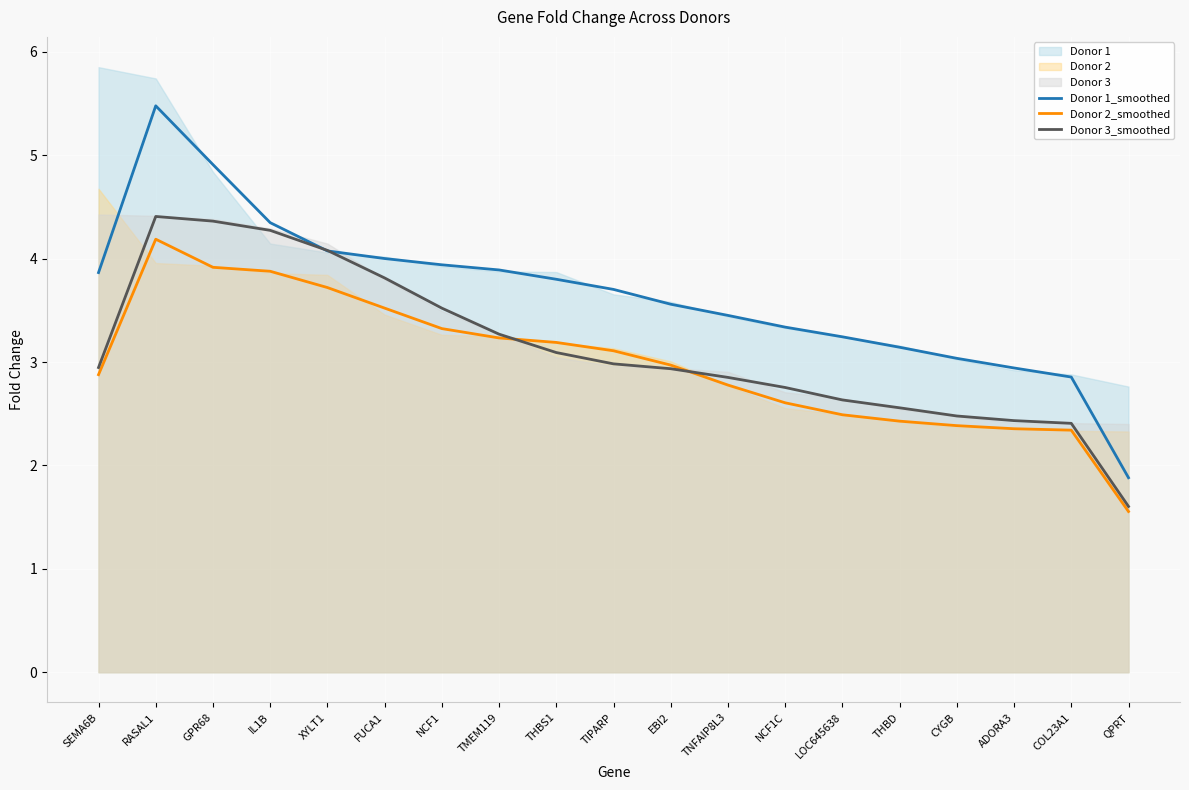

The Donor 2_smoothed series shows 5.5 at TMEM119. True or false?

False